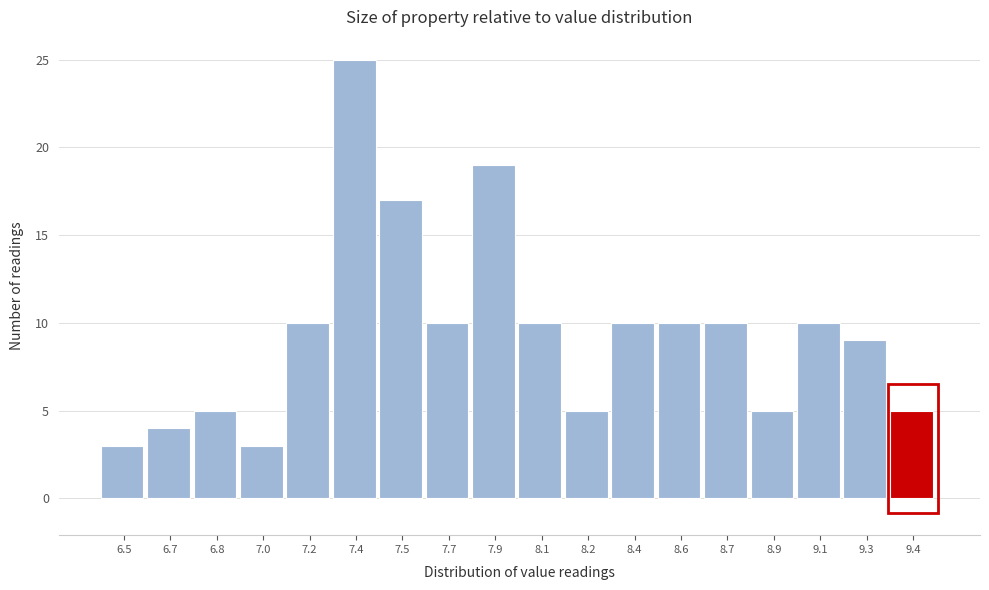

Reading left to right, transcribe all the data shown in this chart.

6.5=3	6.7=4	6.8=5	7.0=3	7.2=10	7.4=25	7.5=17	7.7=10	7.9=19	8.1=10	8.2=5	8.4=10	8.6=10	8.7=10	8.9=5	9.1=10	9.3=9	9.4=5